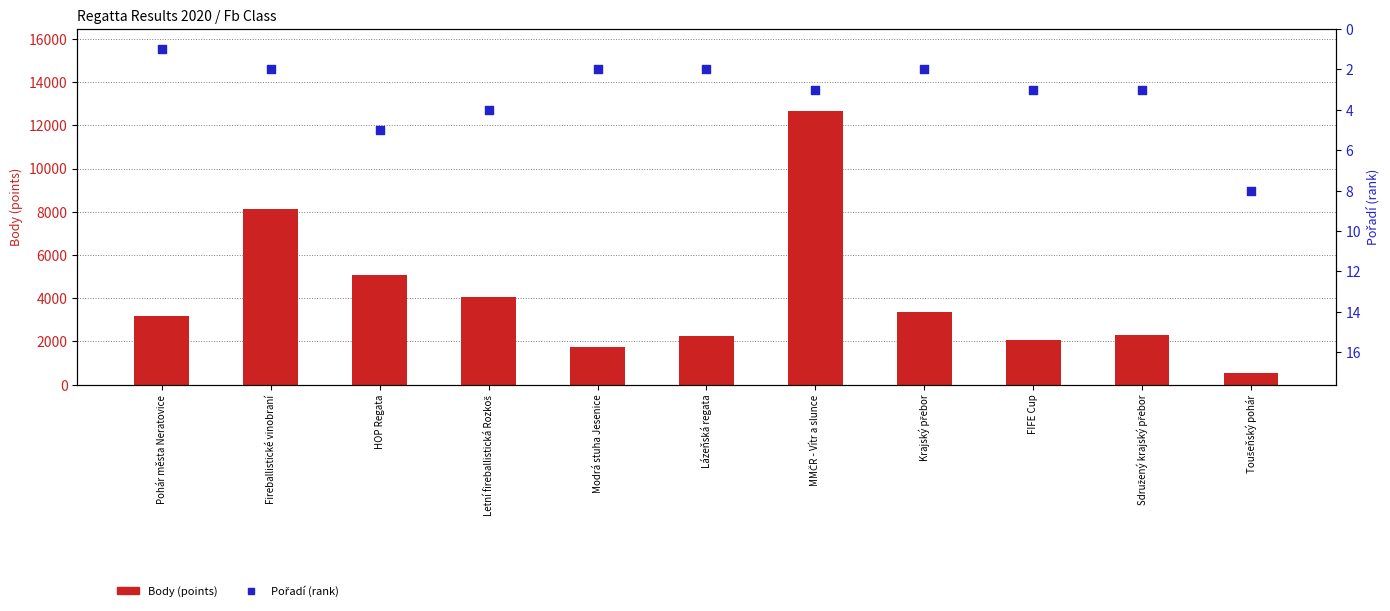

At which category is the sum across all series the highest?

MMČR - Vítr a slunce